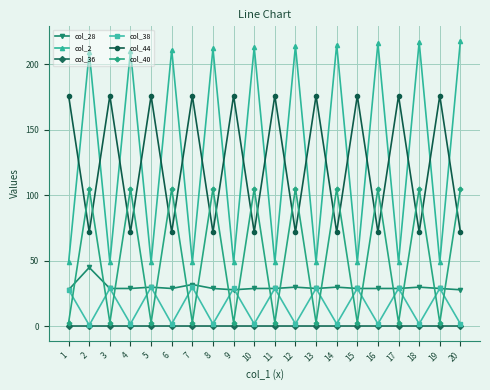

What is the value of the col_2 point at the 13th from the left?

49